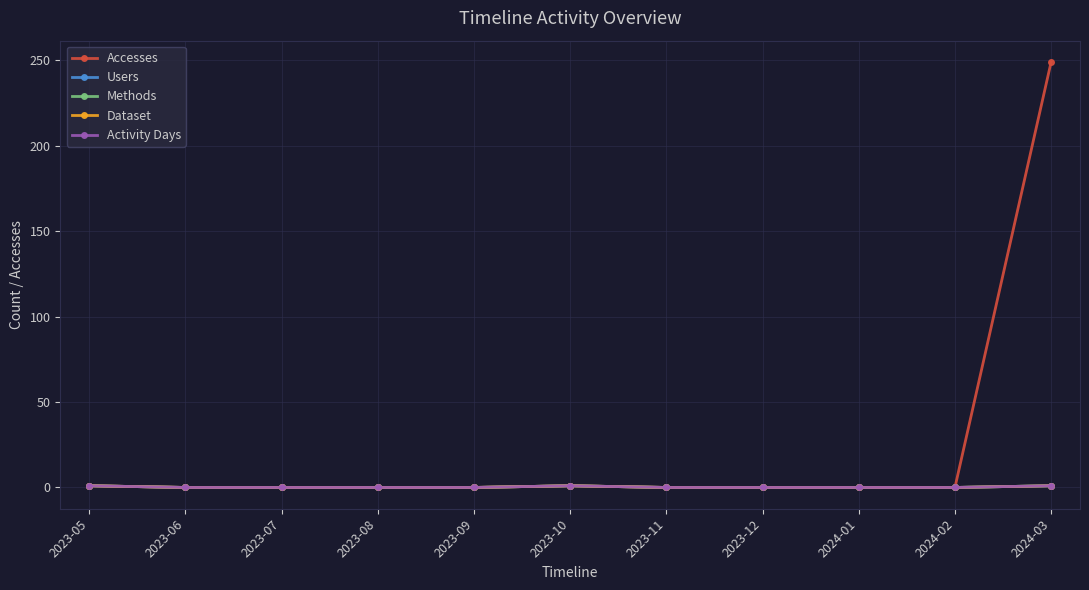

Which category has the highest value in the Accesses series?

2024-03